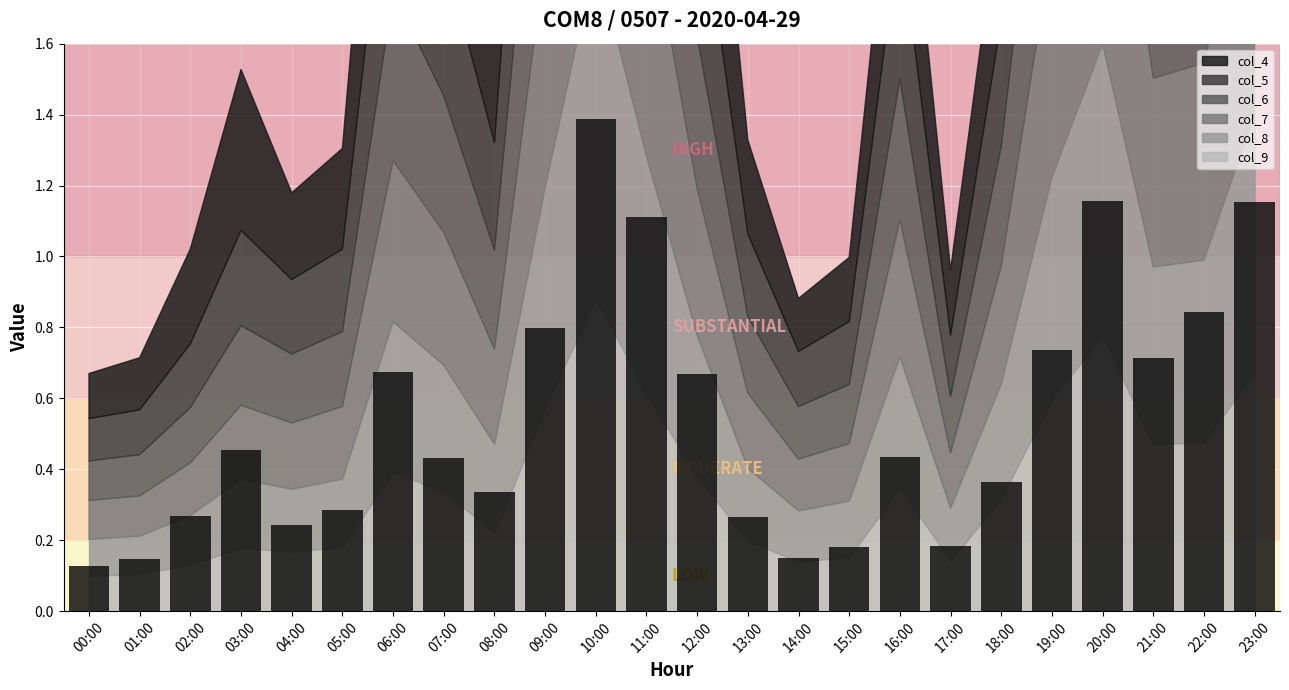

Which category has the lowest value across all series?

00:00